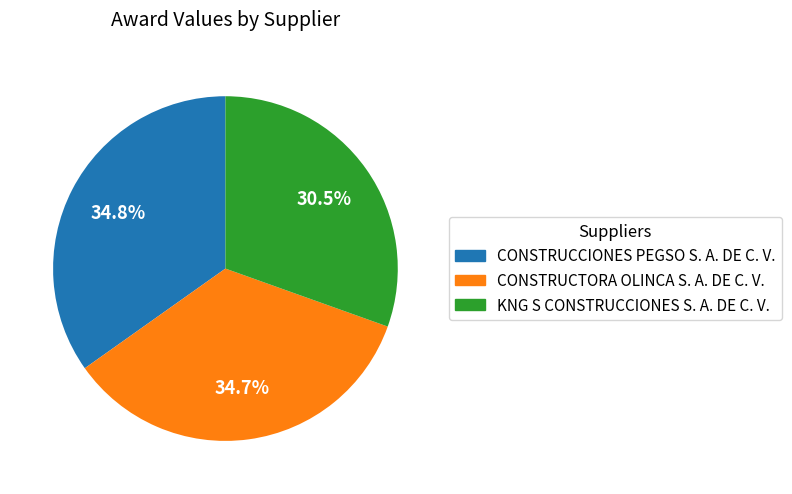

To the nearest percent, what is the combined percentage of CONSTRUCCIONES PEGSO S. A. DE C. V. and KNG S CONSTRUCCIONES S. A. DE C. V.?

65%